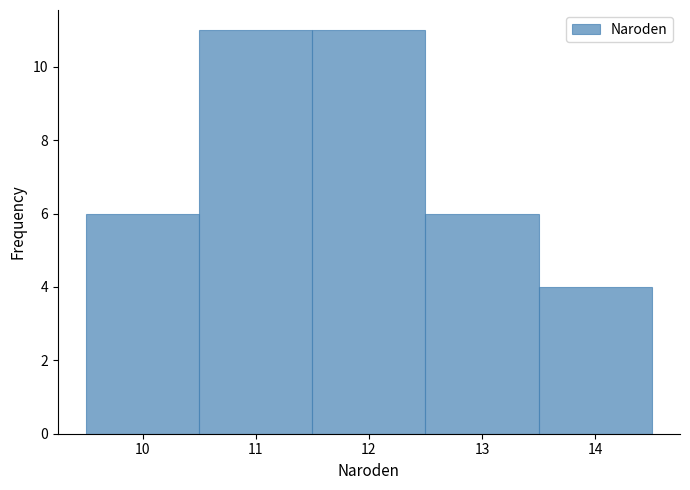

Reading left to right, transcribe this chart: for each bar, give the range it covers on the x-axis and its height. The values are not printed on the chart, so give them approximately, as read against the axis.

9.5 to 10.5: 6
10.5 to 11.5: 11
11.5 to 12.5: 11
12.5 to 13.5: 6
13.5 to 14.5: 4